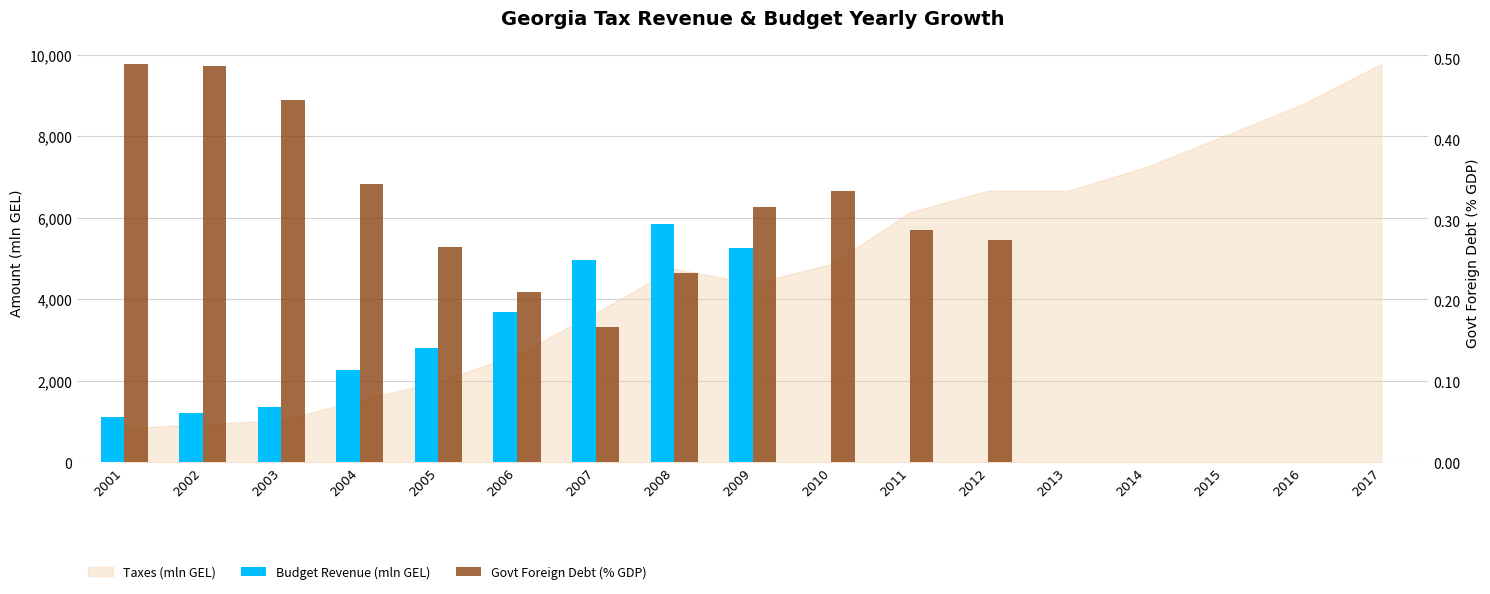

What is the sum of all Govt Foreign Debt (% GDP) values?

3.9